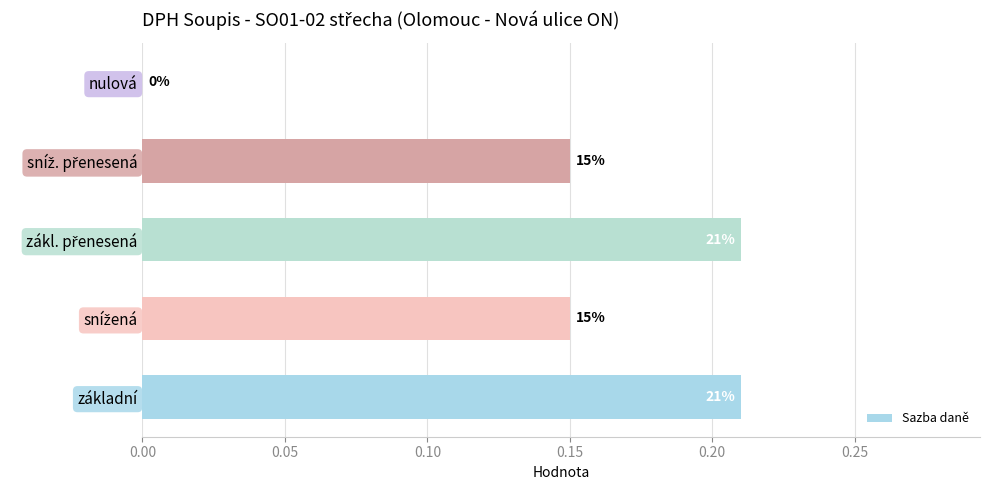

What is the maximum value shown in the chart?

0.2